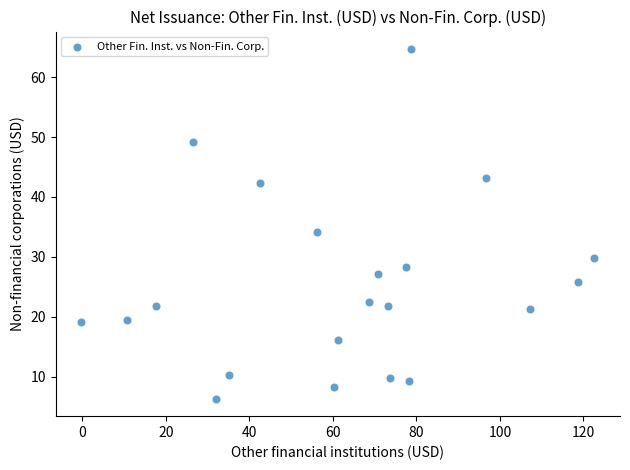

What is the range of X values (max minus min)?

122.9